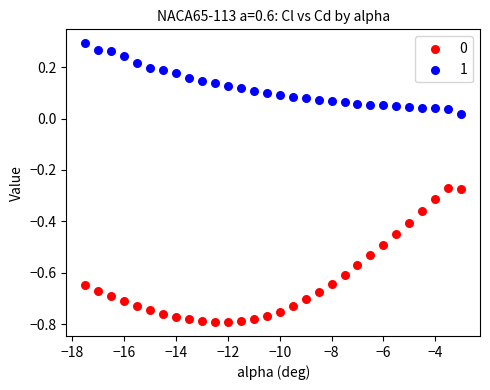

Which series reaches the maximum Y coordinate?

1